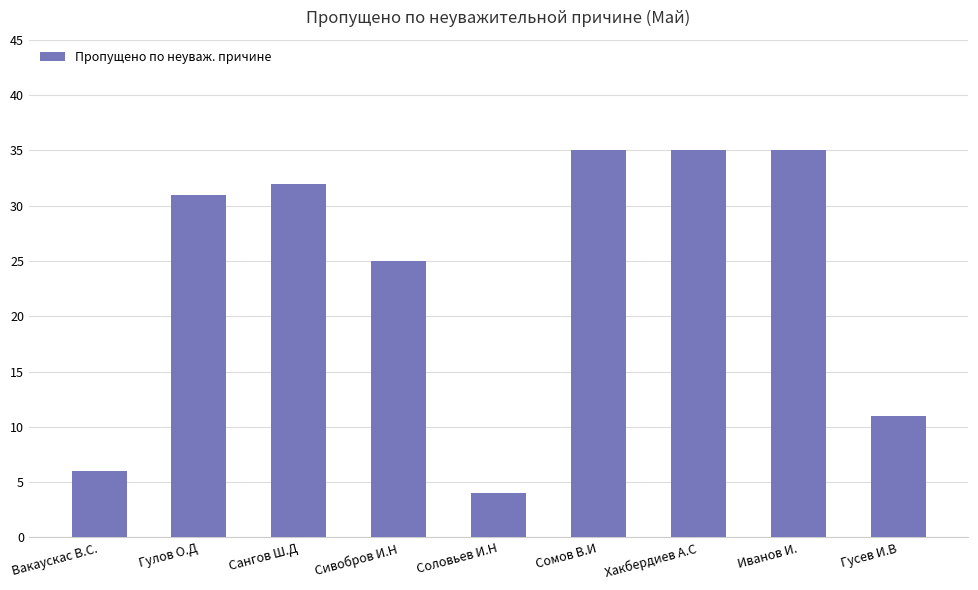

What is the difference between the second highest and minimum values?

31